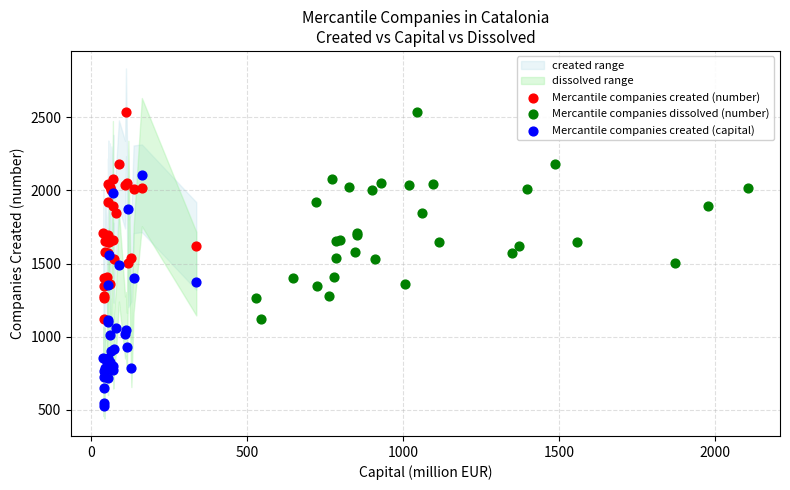

Which series has the widest spread of Y values?

Mercantile companies created (capital)